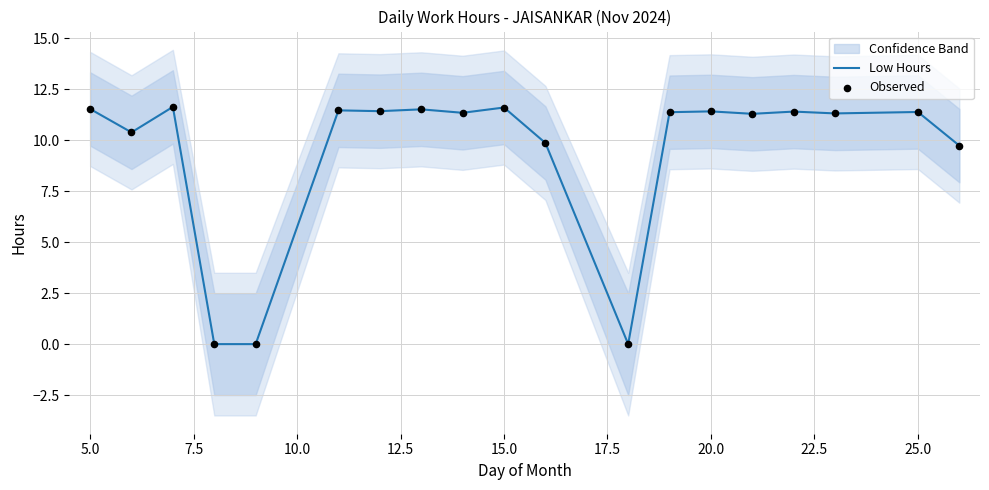

At which label does Low Hours first exceed 11?

5.0